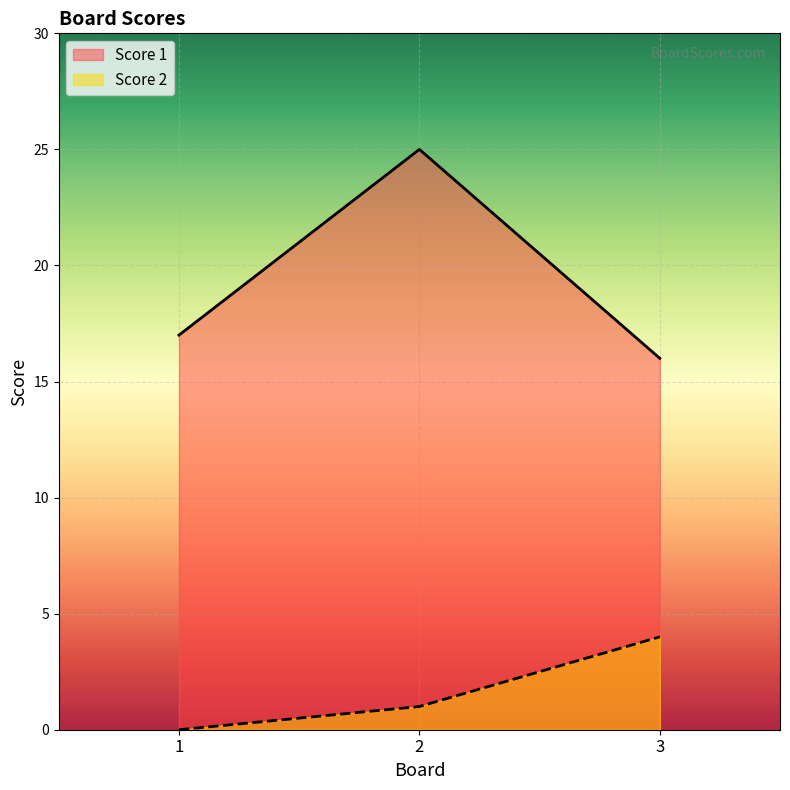

How many lines are shown in the chart?

2